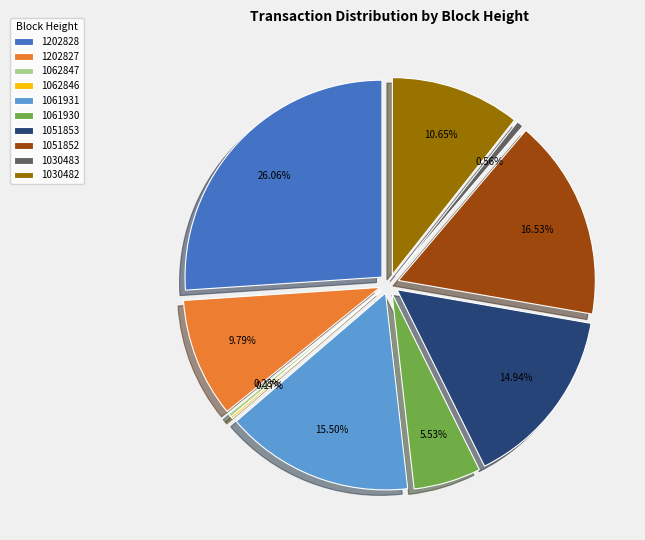

Rank the categories by value from highest to lowest.

1202828, 1051852, 1061931, 1051853, 1030482, 1202827, 1061930, 1030483, 1062847, 1062846